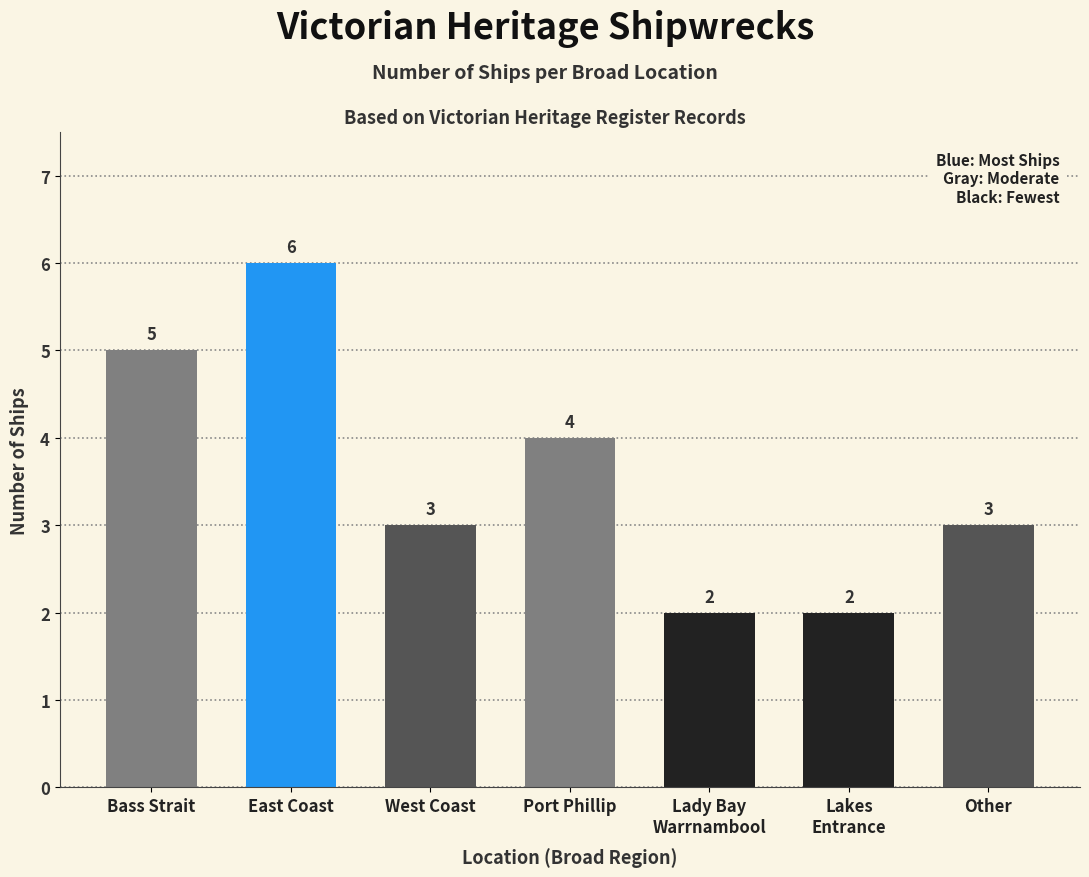

What value does the data have at East Coast?

6